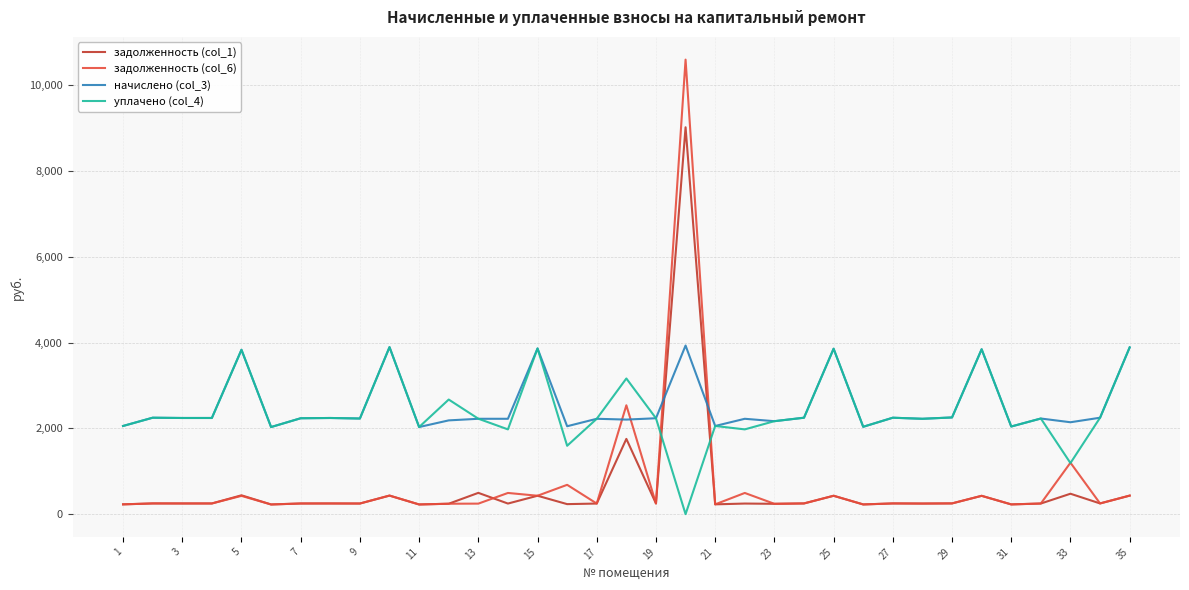

How many categories are shown in the chart?

35